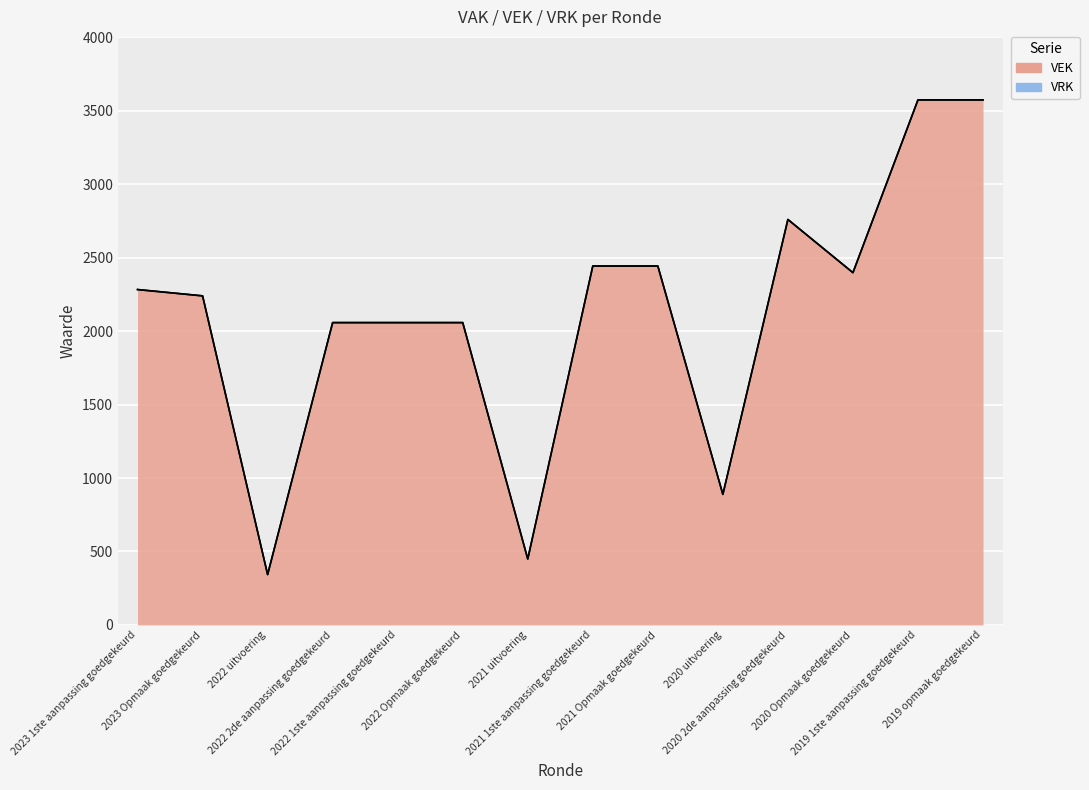

Does the chart display data point markers on the line(s)?

No